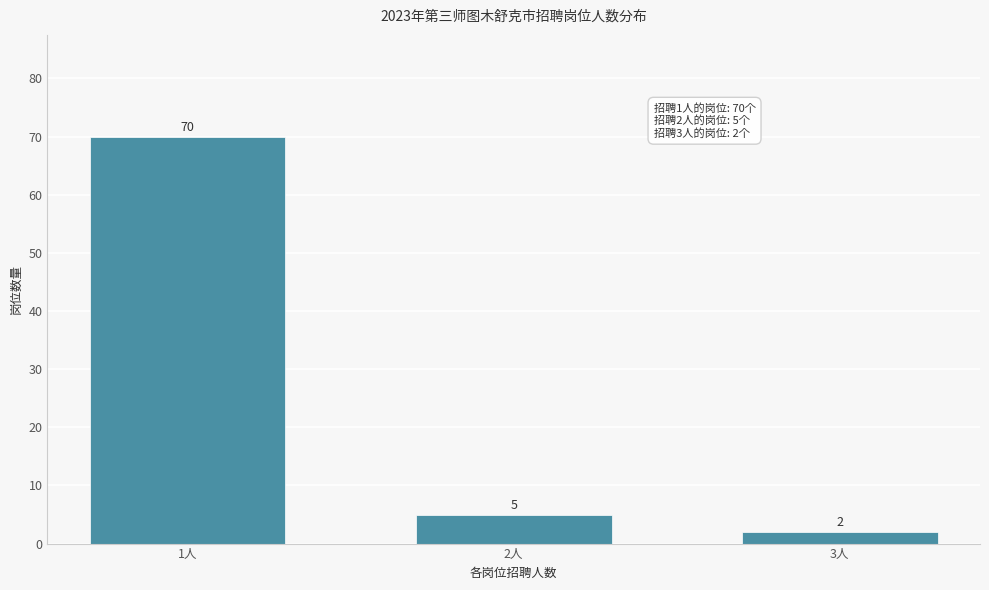

Reading left to right, extract all data points from this chart.

1人=70	2人=5	3人=2